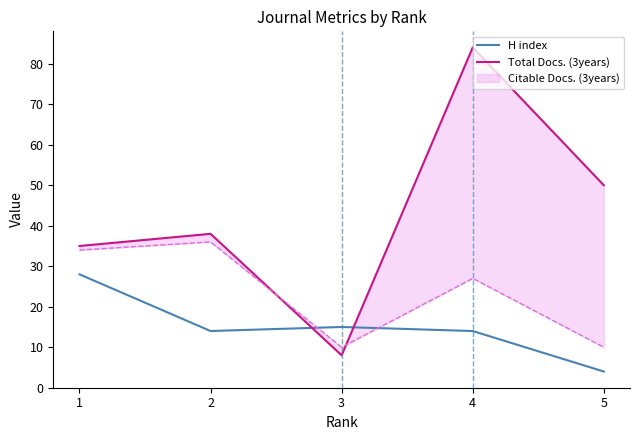

What is the difference between the Total Docs. (3years) values at 4 and 3?

76